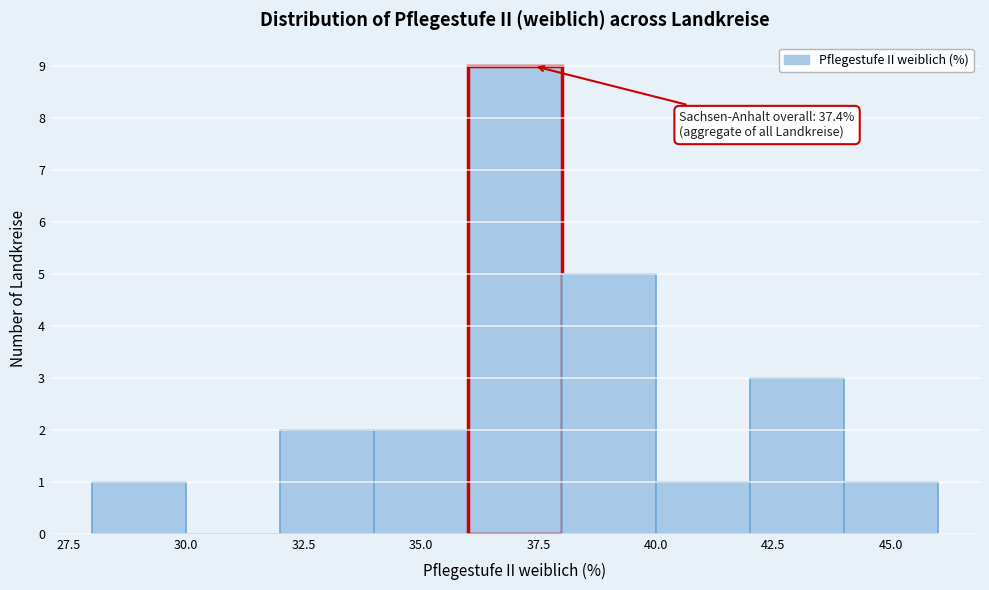

Over which range of the x-axis is the bar tallest?

36 to 38